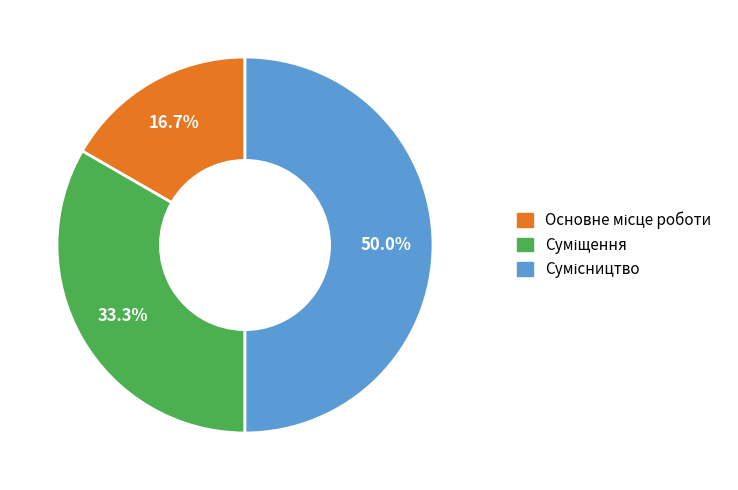

Between Сумісництво and Основне місце роботи, which is larger?

Сумісництво